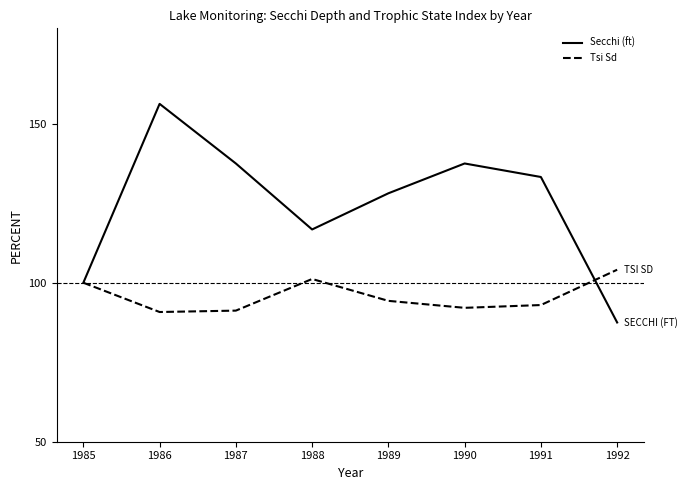

The value of Secchi (ft) at 1992 is 87.5. True or false?

True